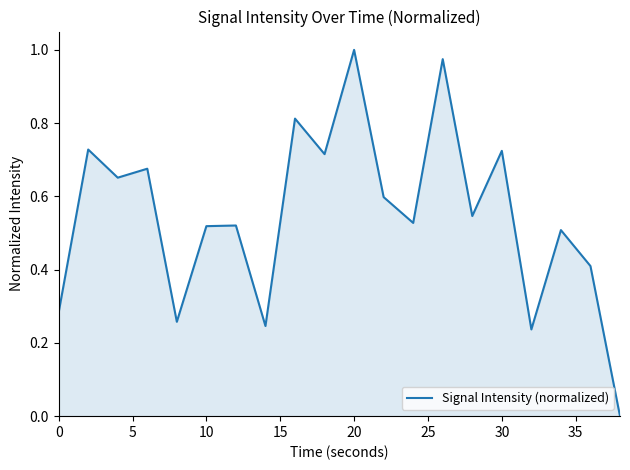

Does the chart have visible grid lines?

No